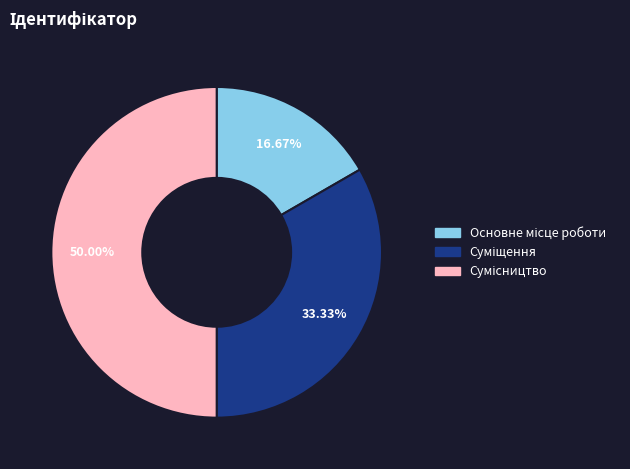

How many slices are in this pie chart?

3